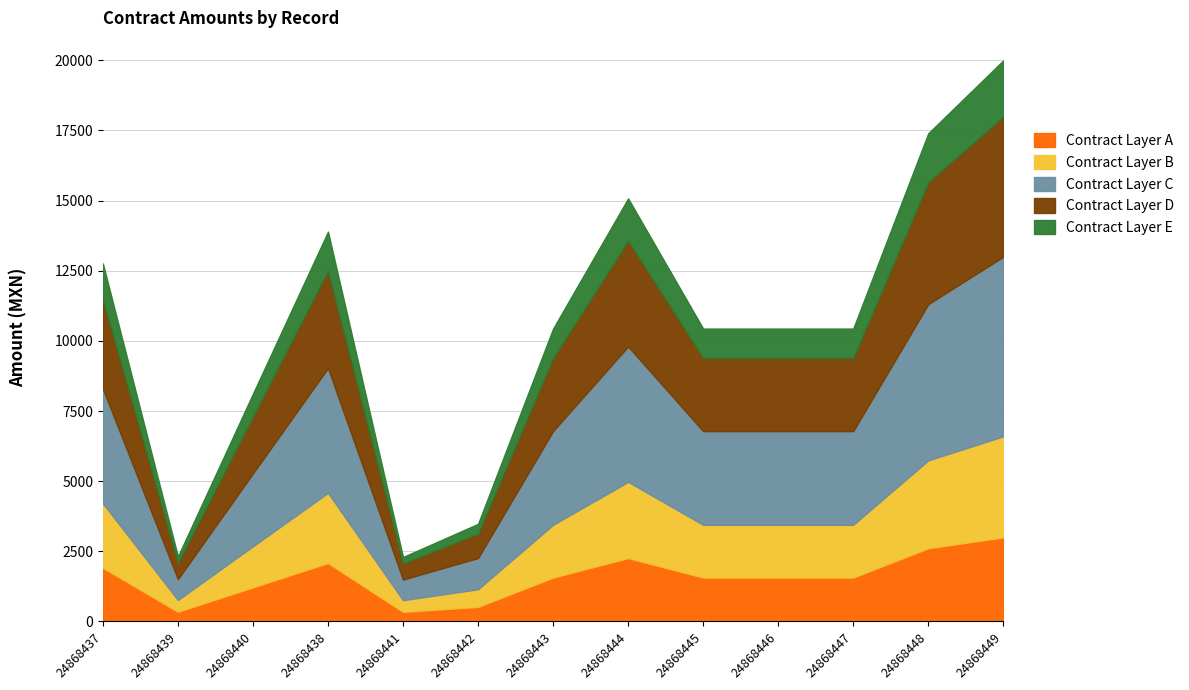

What is the maximum value for Contract Layer A?

2999.8